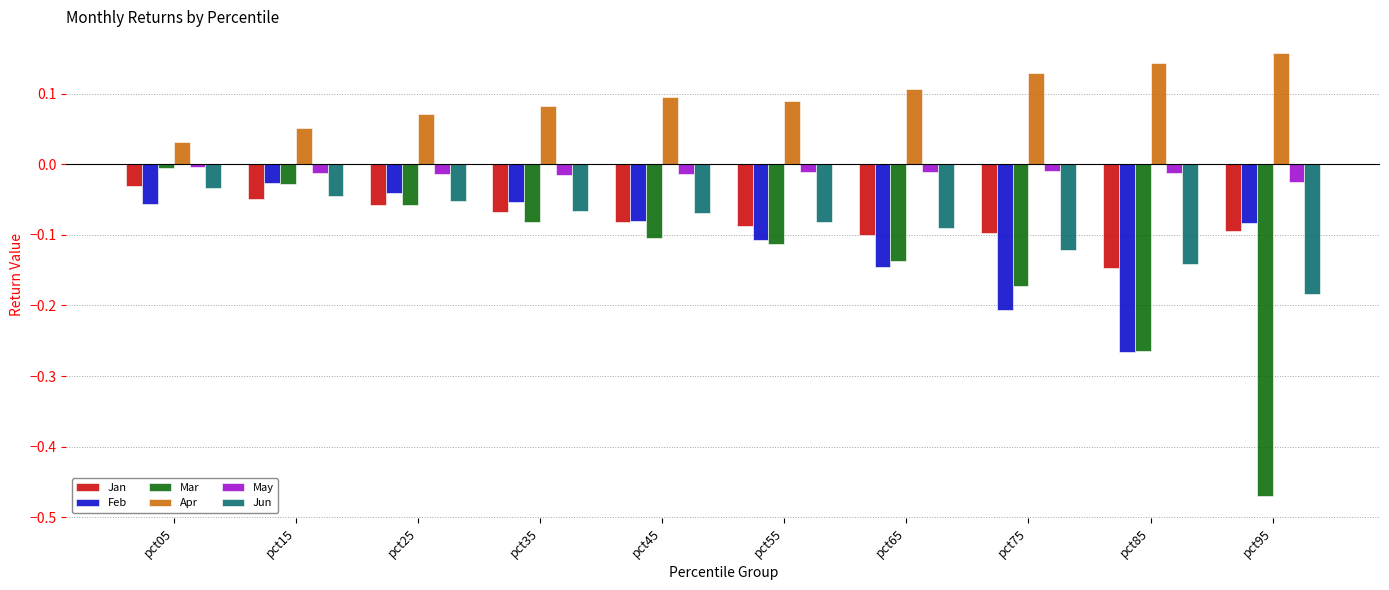

Does the chart contain any negative values?

Yes